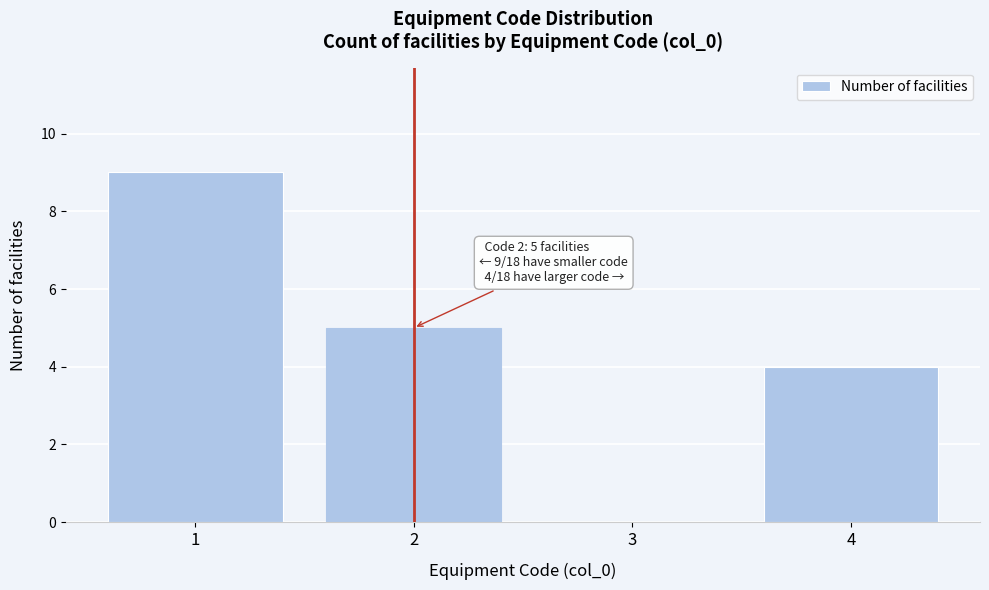

Reading left to right, what are all the values shown in this chart?

1=9	2=5	3=0	4=4